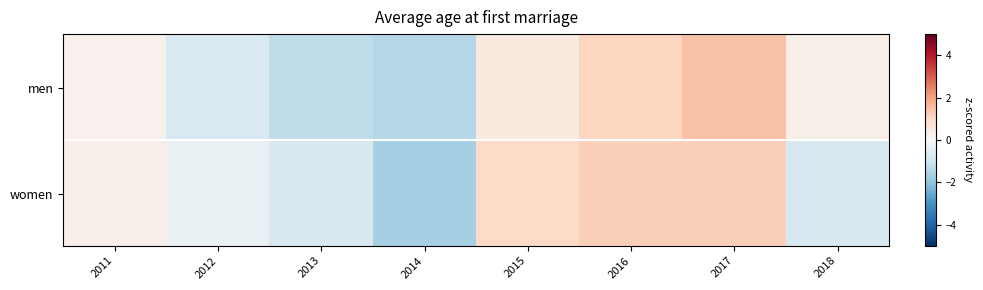

Reading left to right, what are all the values shown in this chart?

men: 2011=0.2	2012=-0.8	2013=-1.3	2014=-1.4	2015=0.5	2016=1.1	2017=1.5	2018=0.3
women: 2011=0.3	2012=-0.3	2013=-0.8	2014=-1.7	2015=1.0	2016=1.2	2017=1.2	2018=-0.8